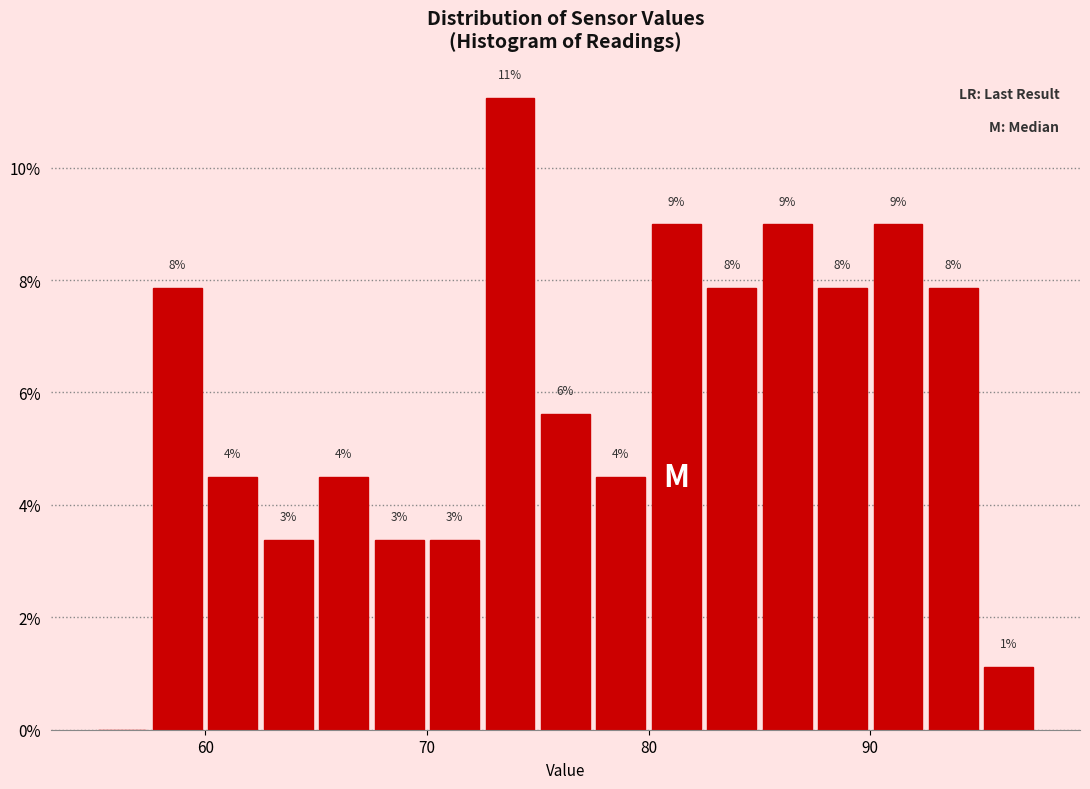

Read against the x-axis, roughly where is the centre of the tallest bar?

74